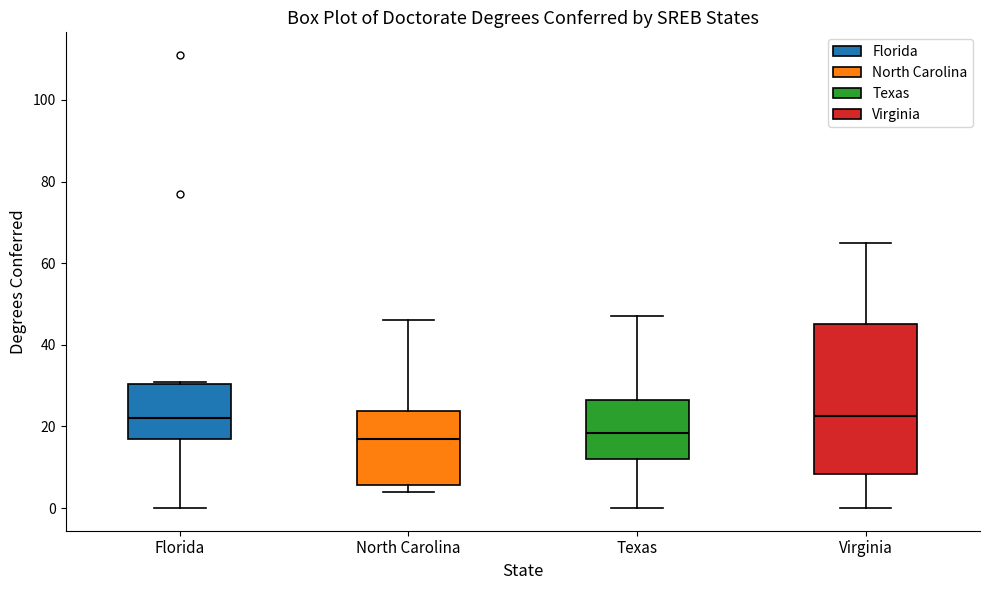

Which box is the tallest, from its lower edge to its upper edge?

Virginia